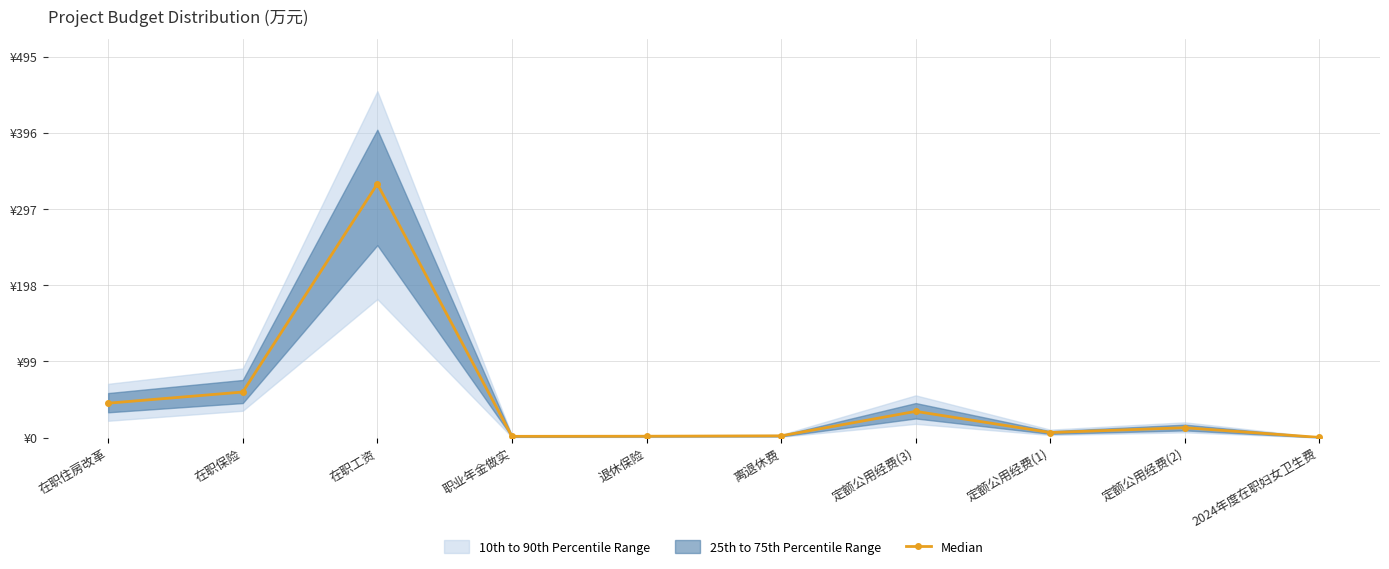

At which category does the data reach its first local peak?

在职工资